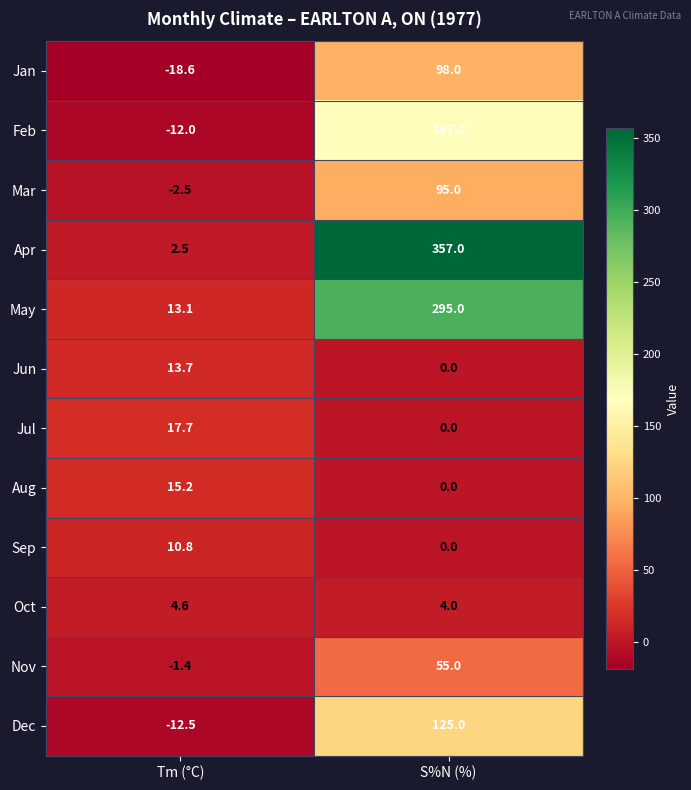

What is the total value across all series at Tm (°C)?

30.6